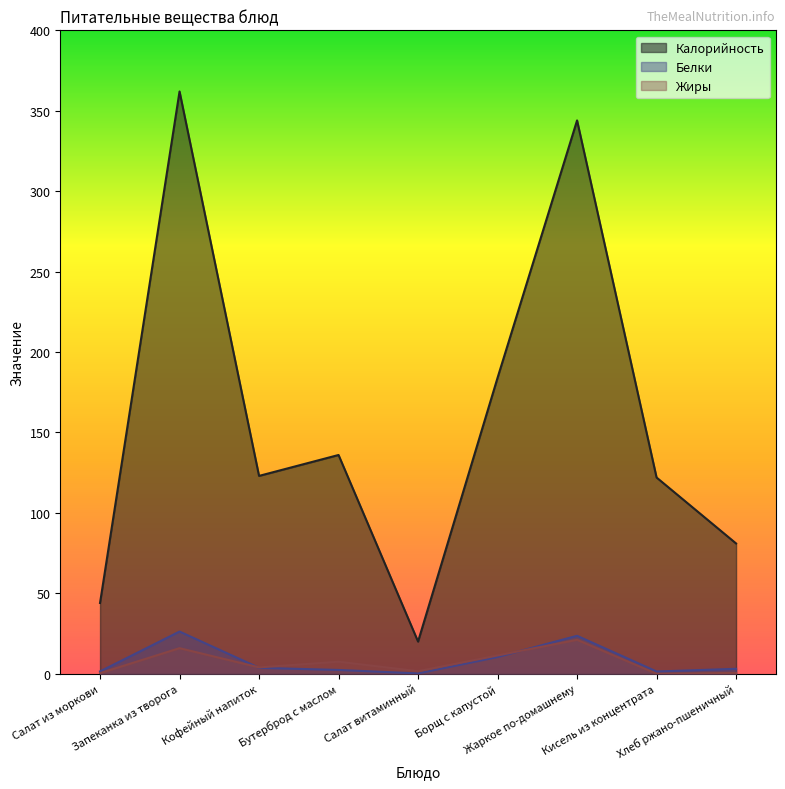

How many data points does each series have?

9